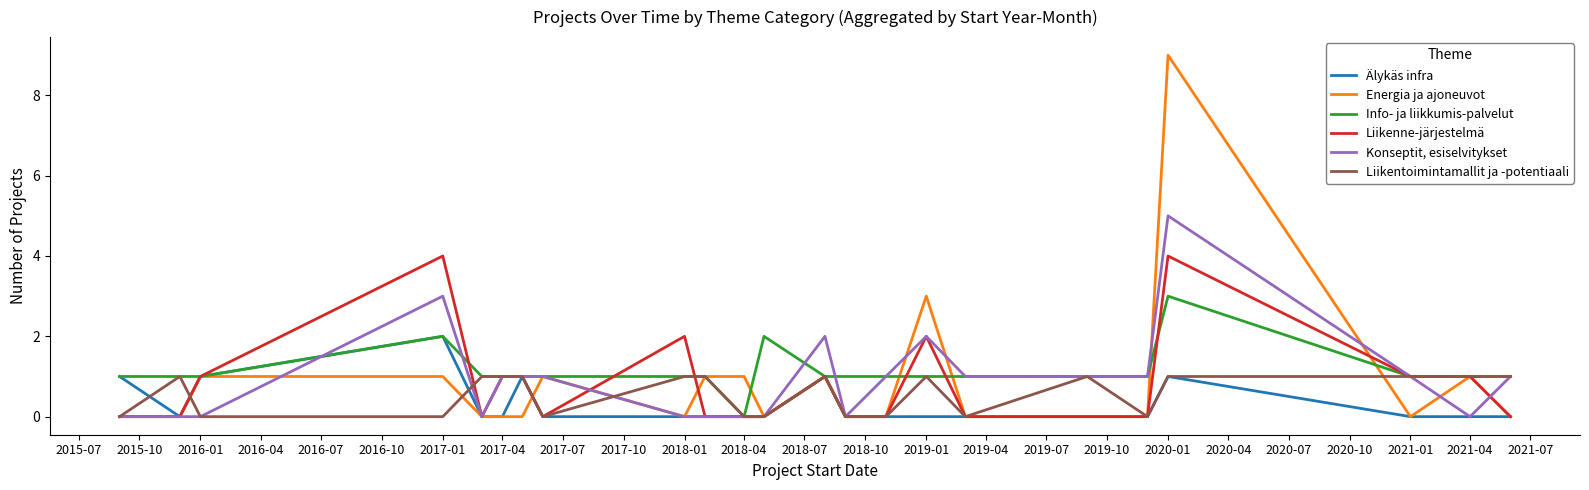

How many series are shown in this chart?

6